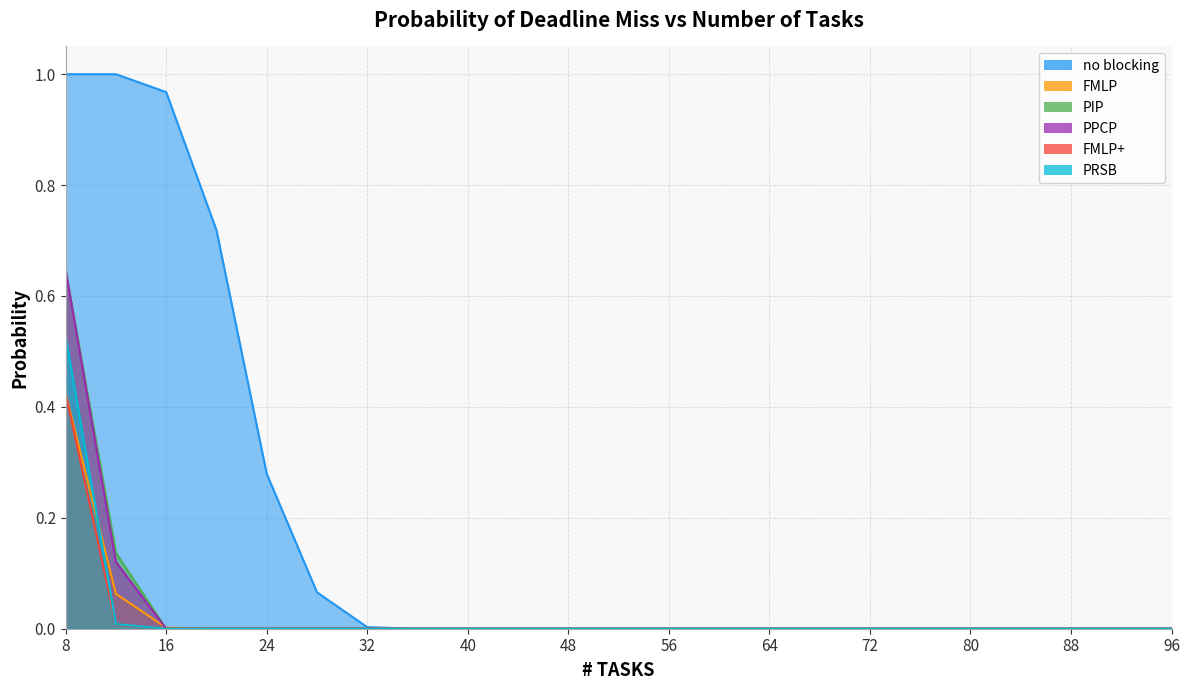

True or false: PRSB and PIP cross at least once.

False